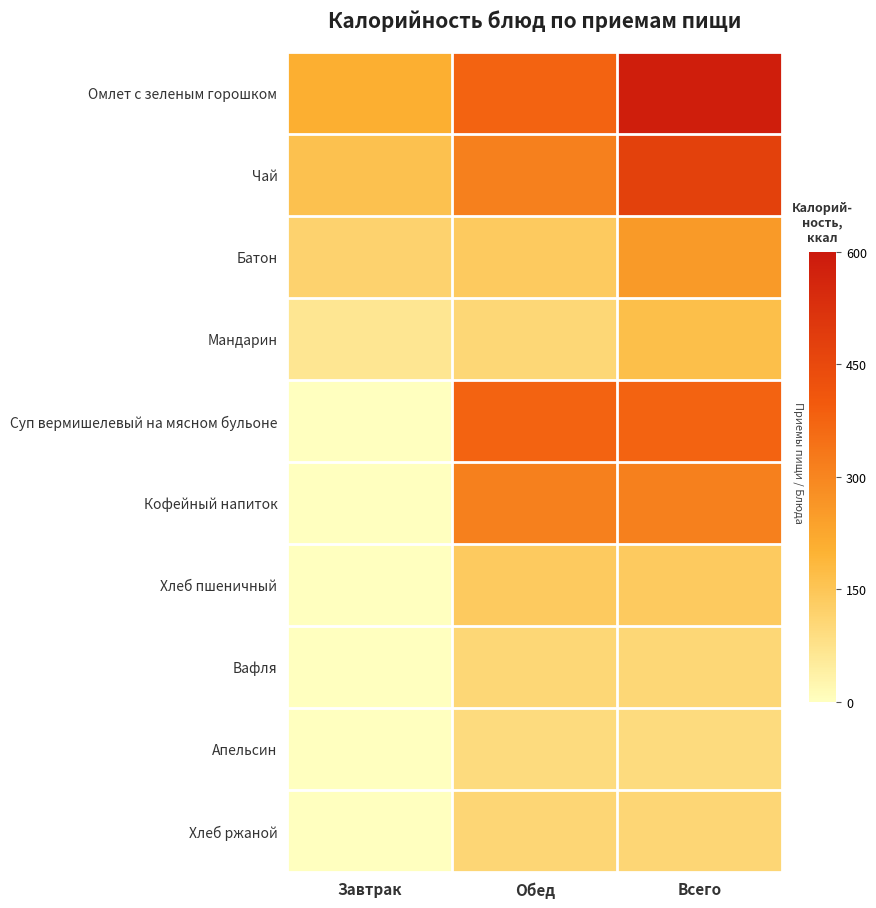

Which series has the widest spread of values?

Суп вермишелевый на мясном бульоне